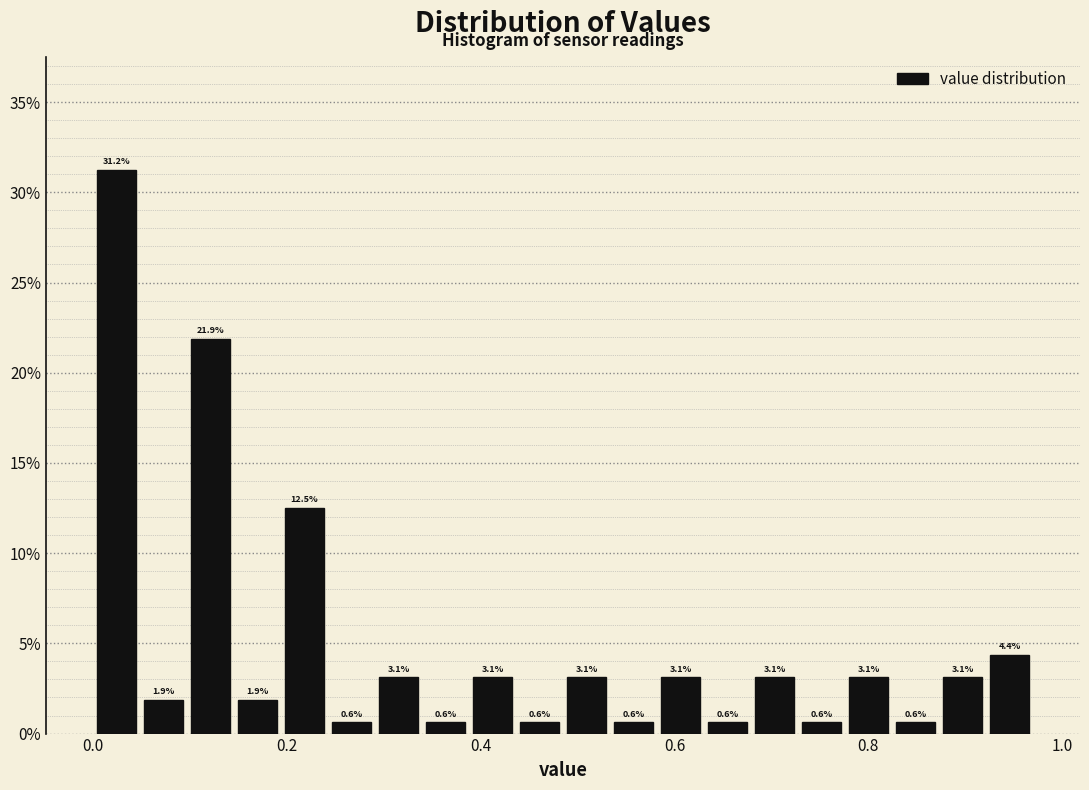

Read against the x-axis, roughly where is the centre of the tallest bar?

0.02